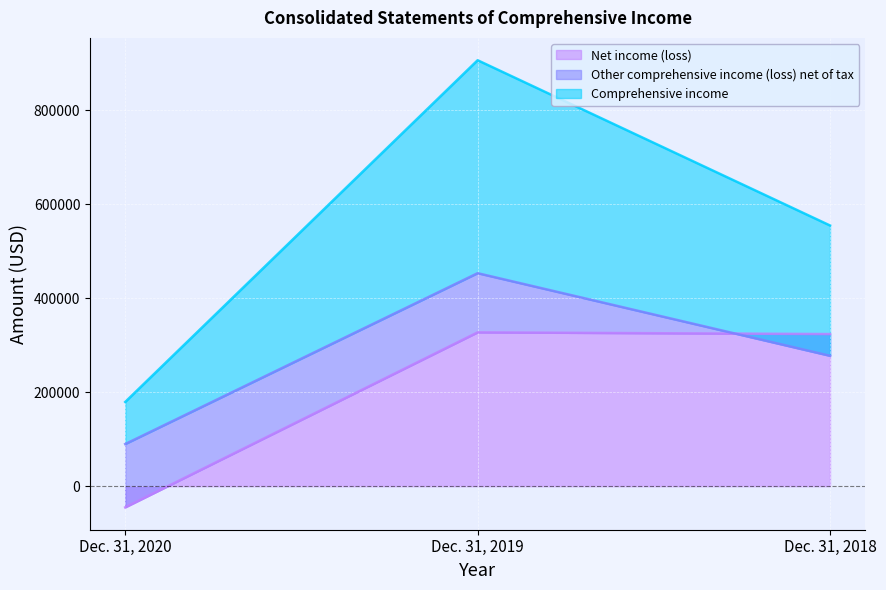

How many data points in Comprehensive income are above 277463?

1